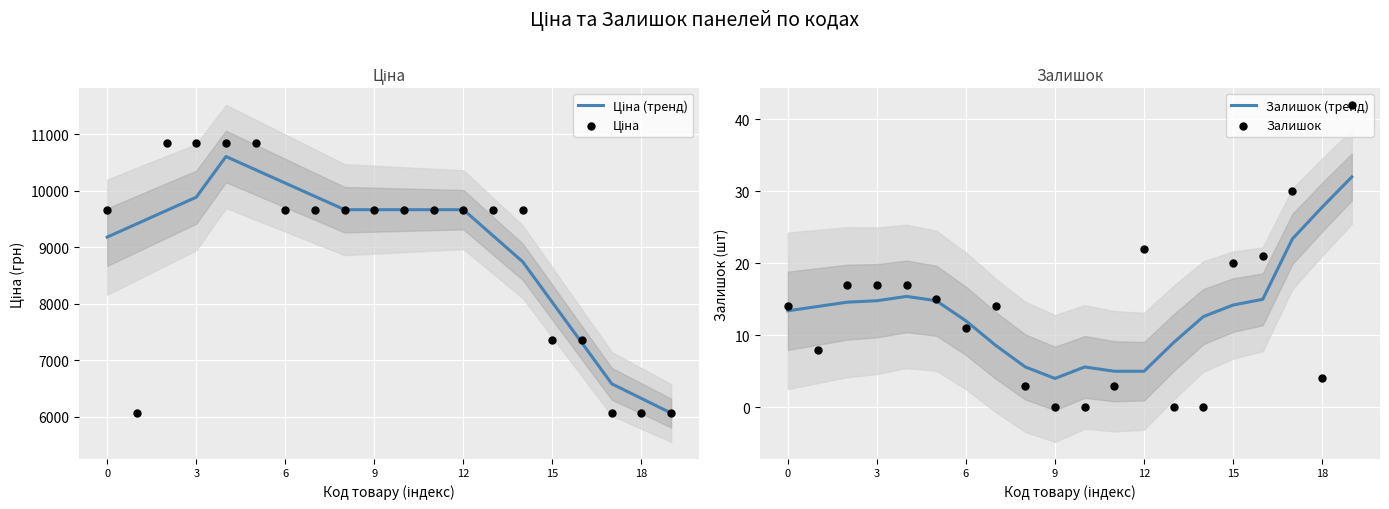

Is the value of Залишок at 19 greater than the value of Ціна at 15?

No